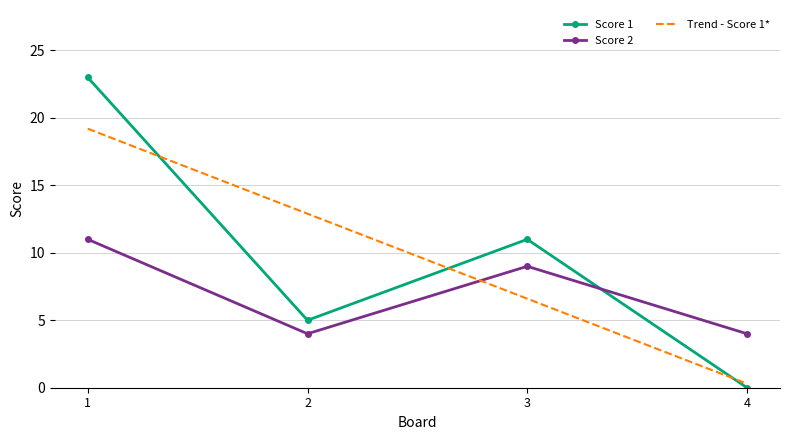

What is the lowest value of the Score 2 series?

4